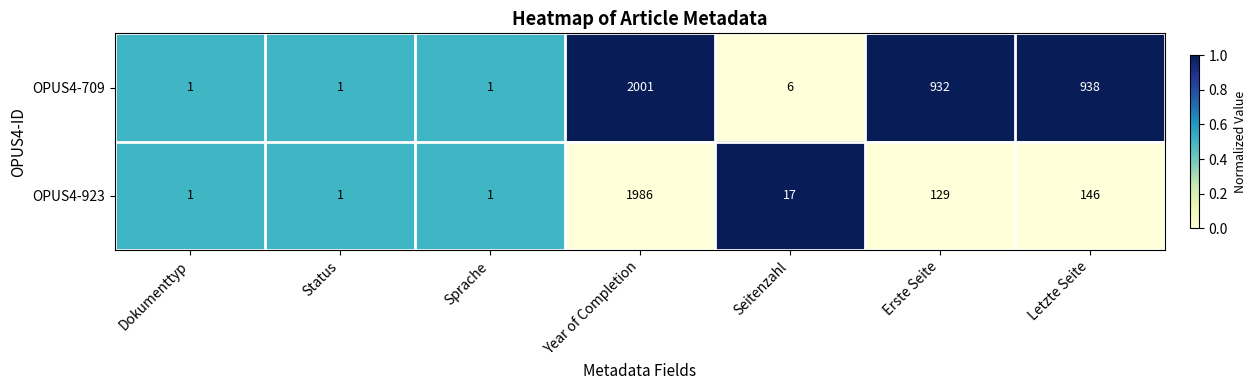

What is the maximum value shown in the chart?

2001